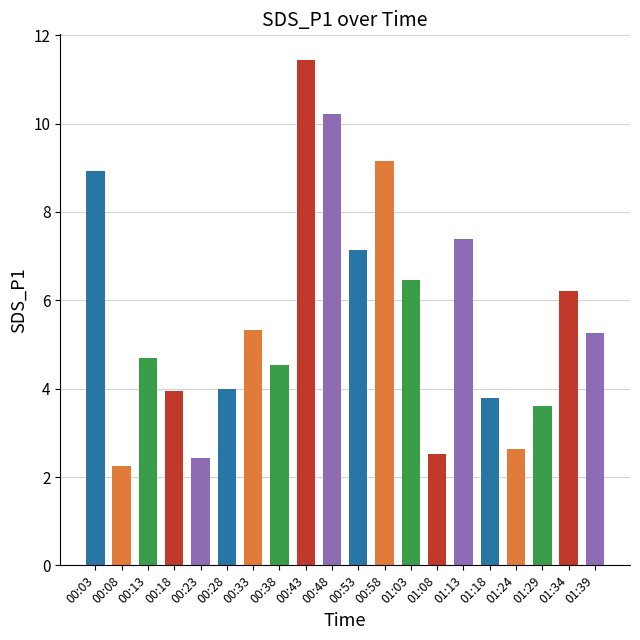

What is the label of the 7th bar from the left?

00:33